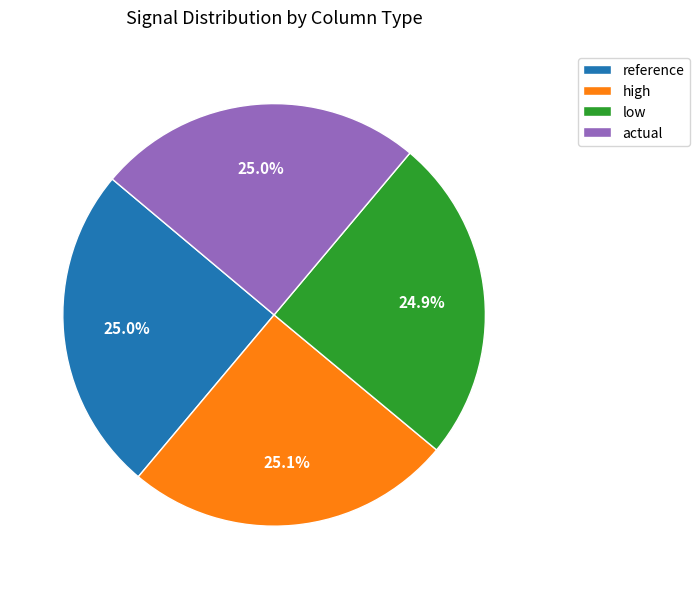

To the nearest percent, what is the difference between the largest and smallest slice percentages?

0%